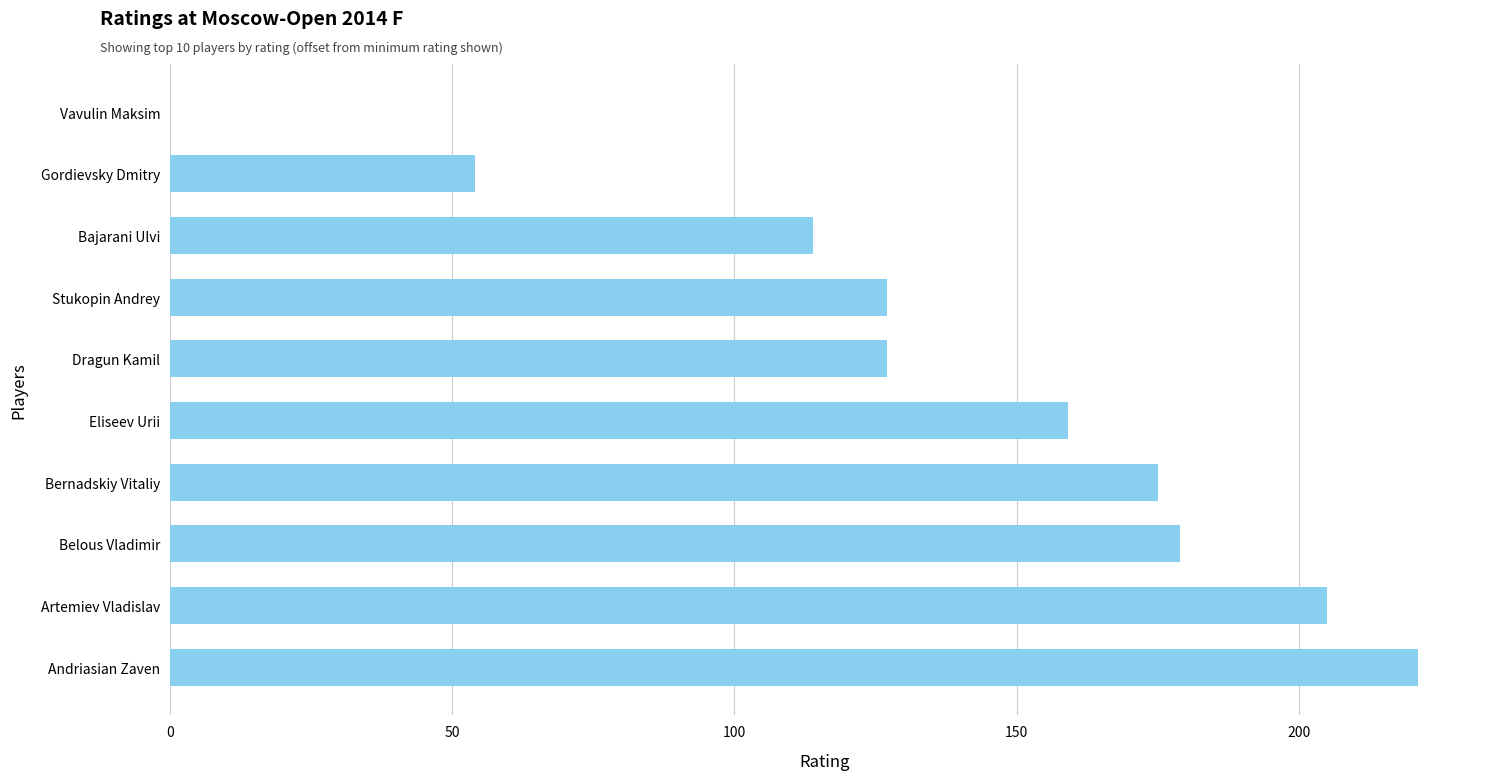

What is the greatest value displayed?

221